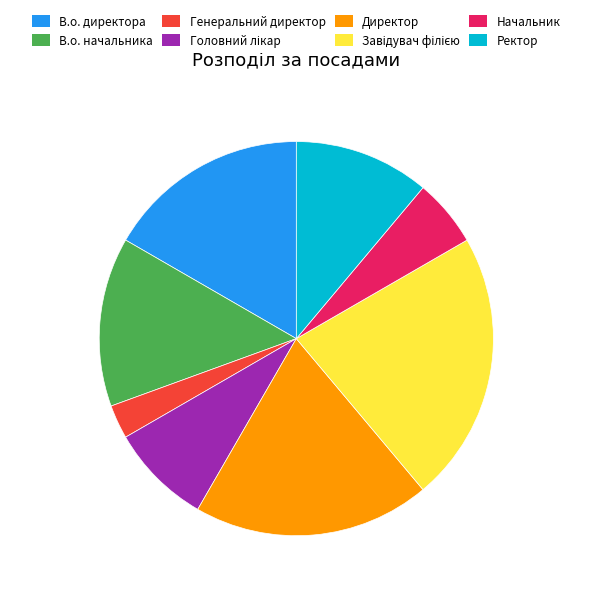

Do В.о. начальника and В.о. директора together represent more than half of the pie?

No